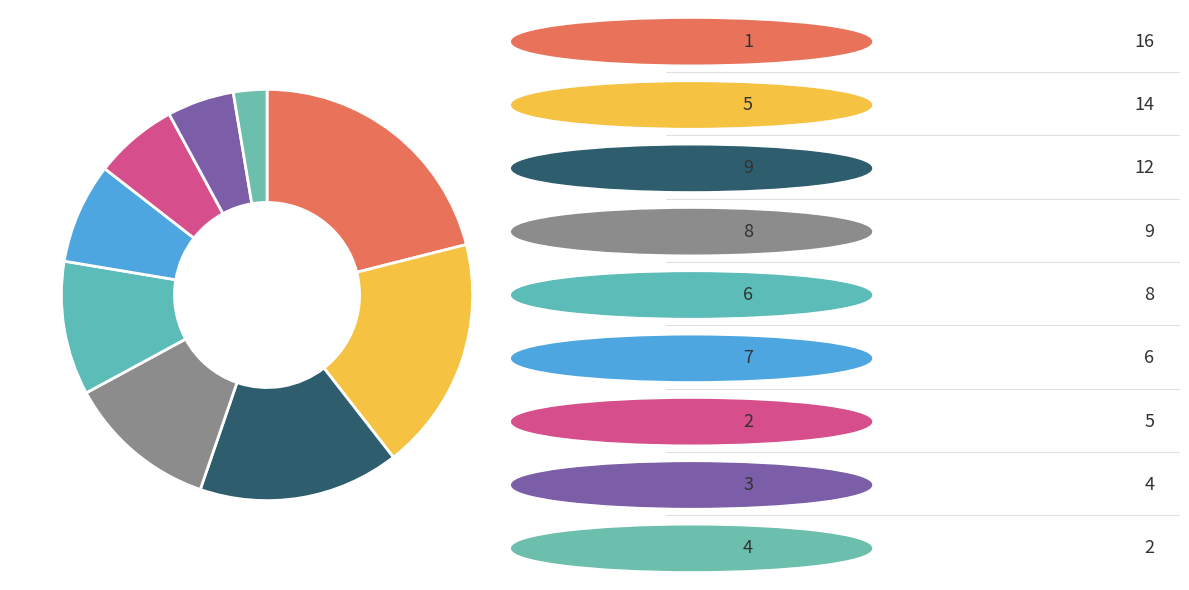

How many segments does this pie chart have?

9